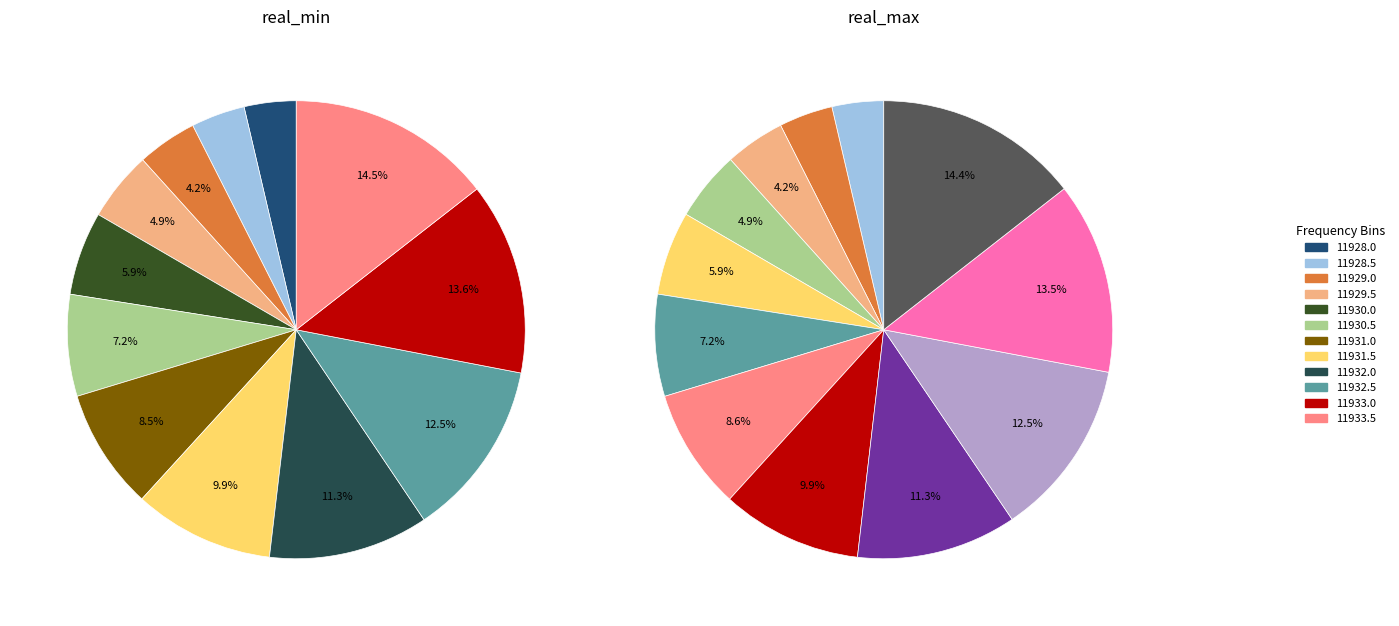

Rank the series by their maximum value, from lowest to highest.

real_min, real_max